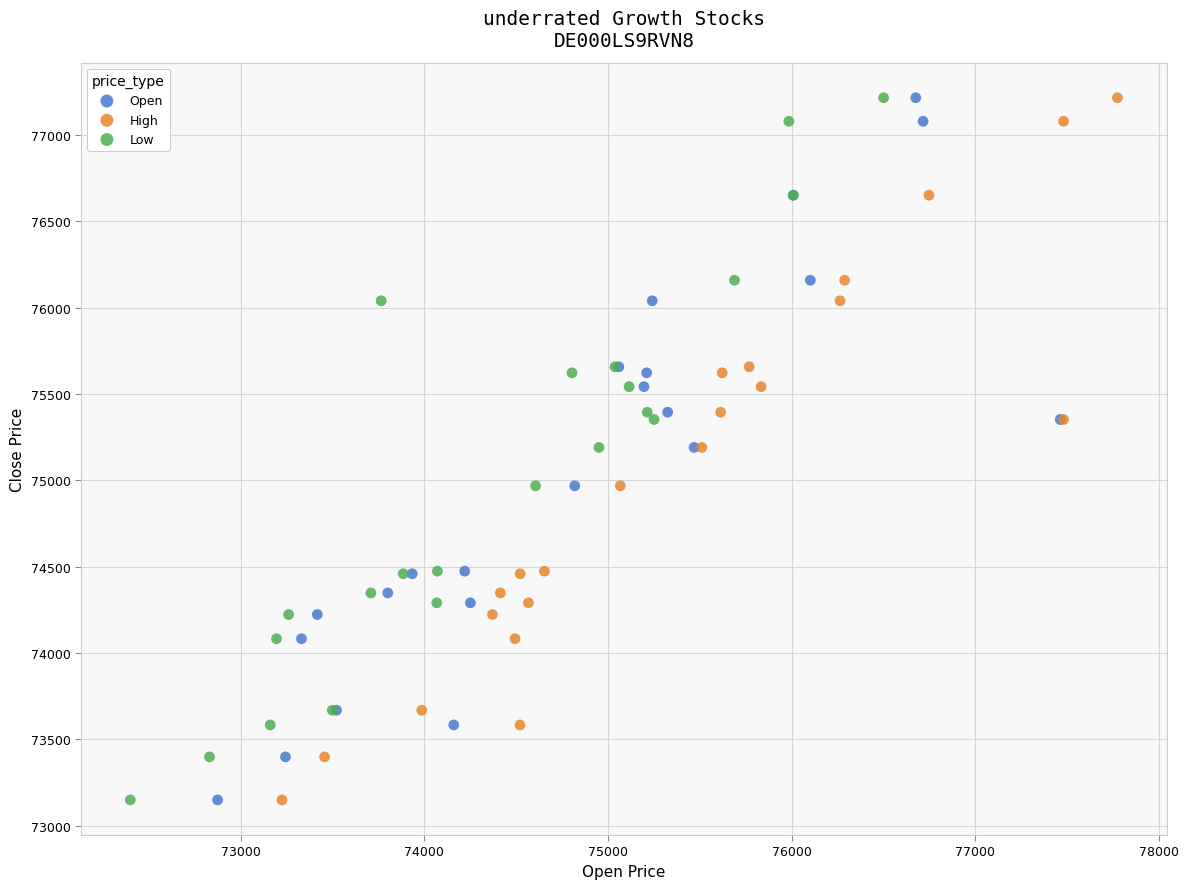

What are all the series names shown in the legend?

Open, High, Low